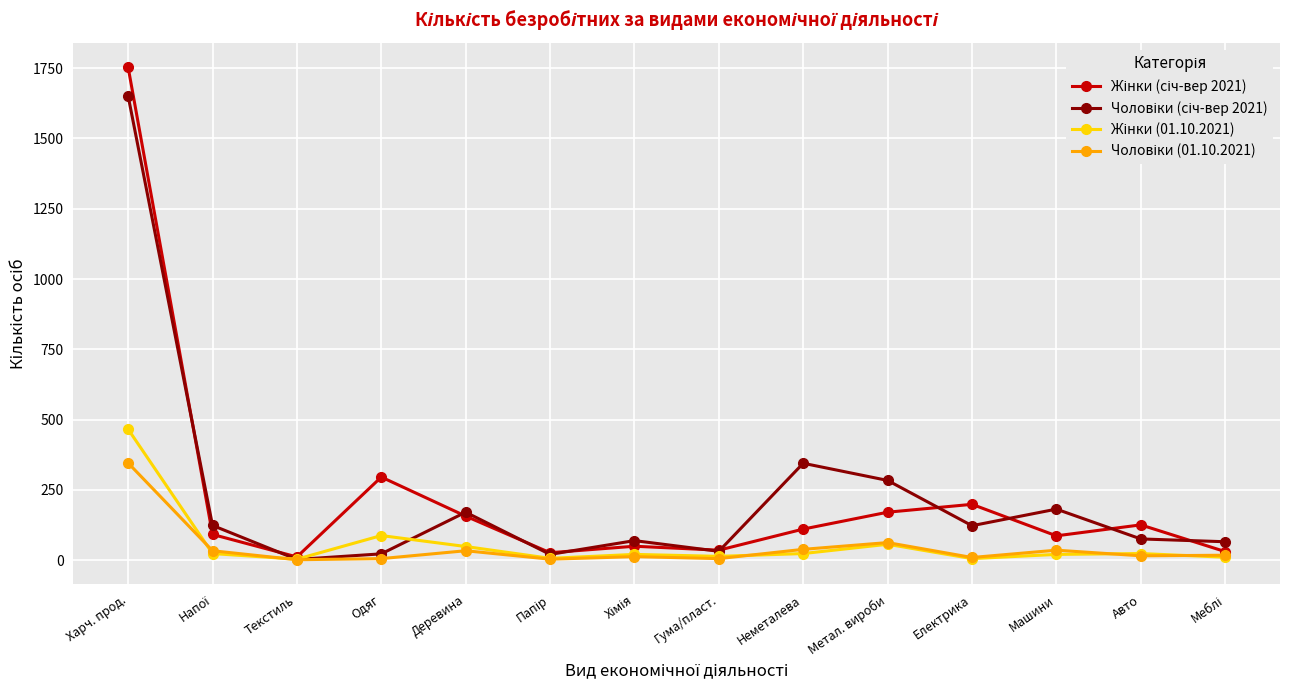

What is the label of the 4th point from the right?

Електрика